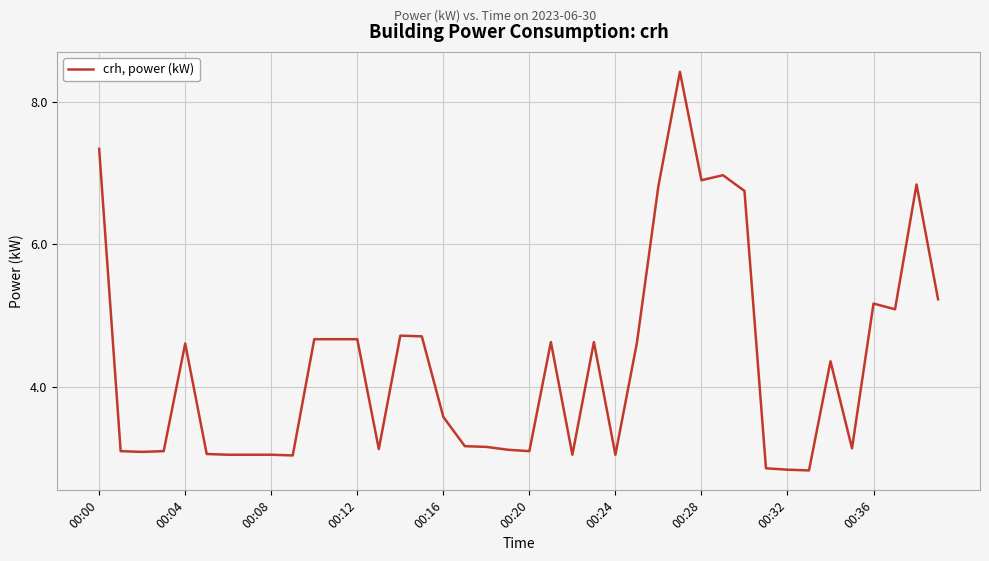

What is the smallest value displayed?

2.8